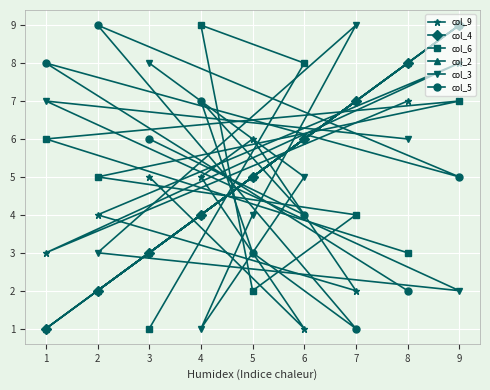

How many data points in col_2 are above 5?

4